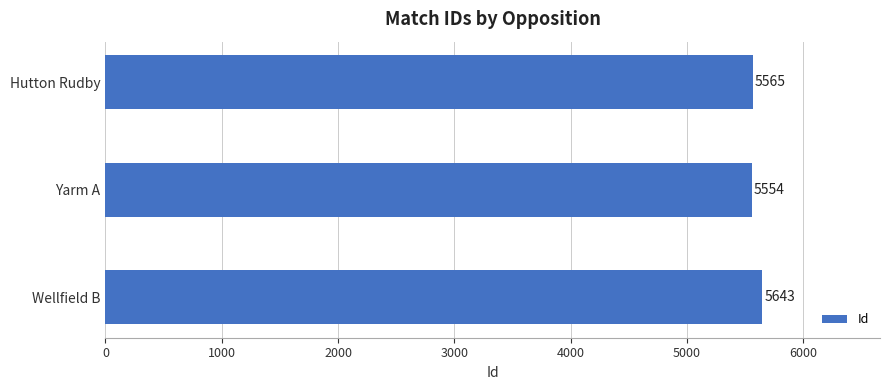

At which label is the value closest to 5598?

Hutton Rudby